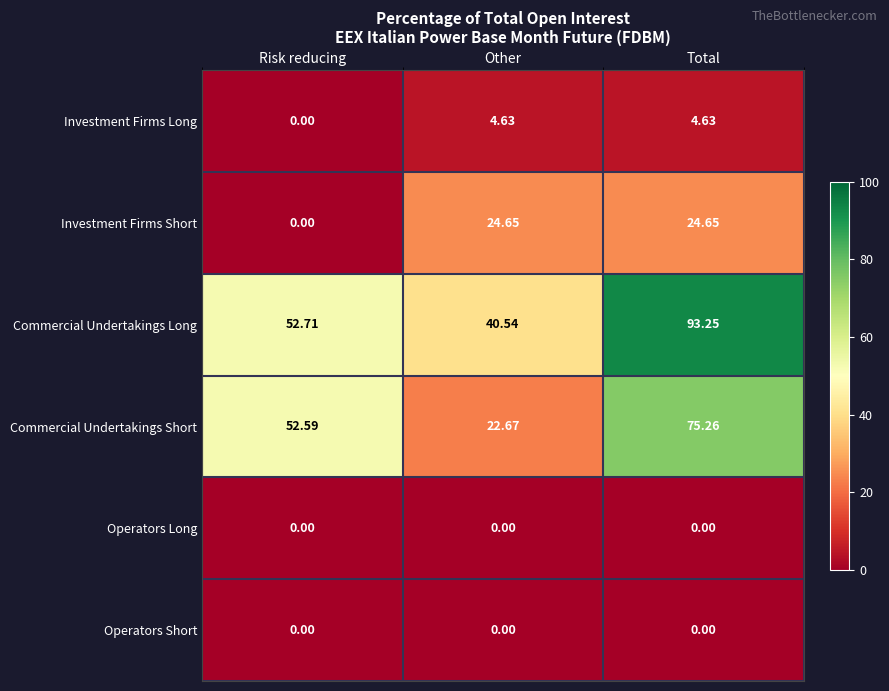

At which label is Commercial Undertakings Short closest to 48?

Risk reducing